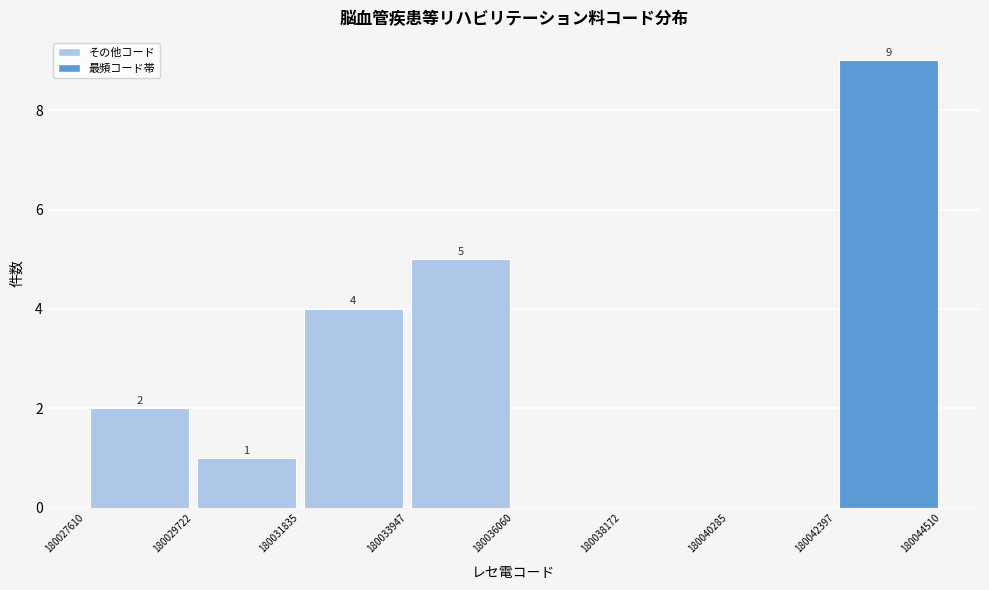

Over which range of the x-axis is the bar tallest?

180042397 to 180044510